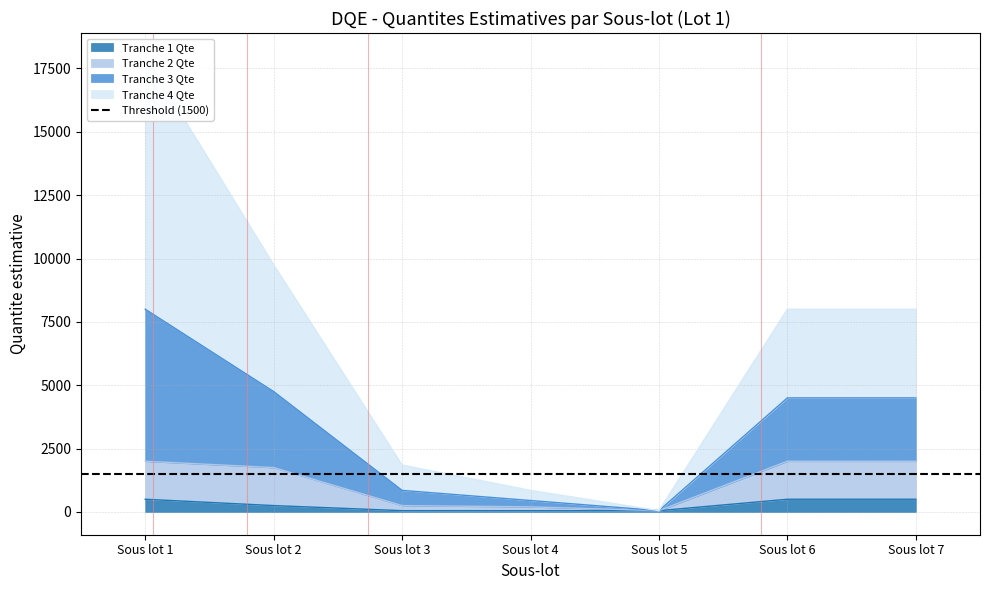

What is the total value across all series at Sous lot 2?

11750